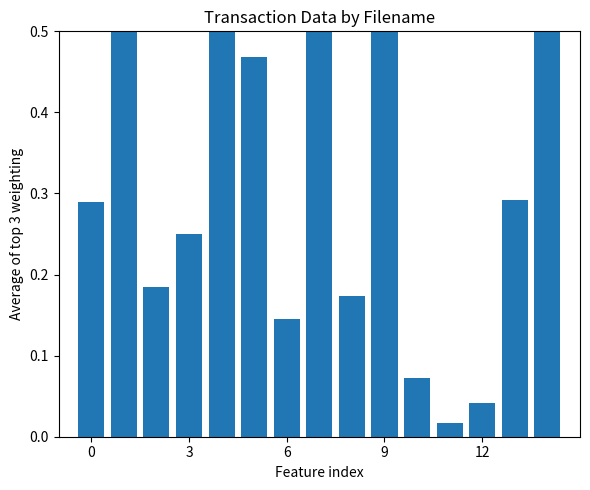

The value at 0 is 0.2. True or false?

False